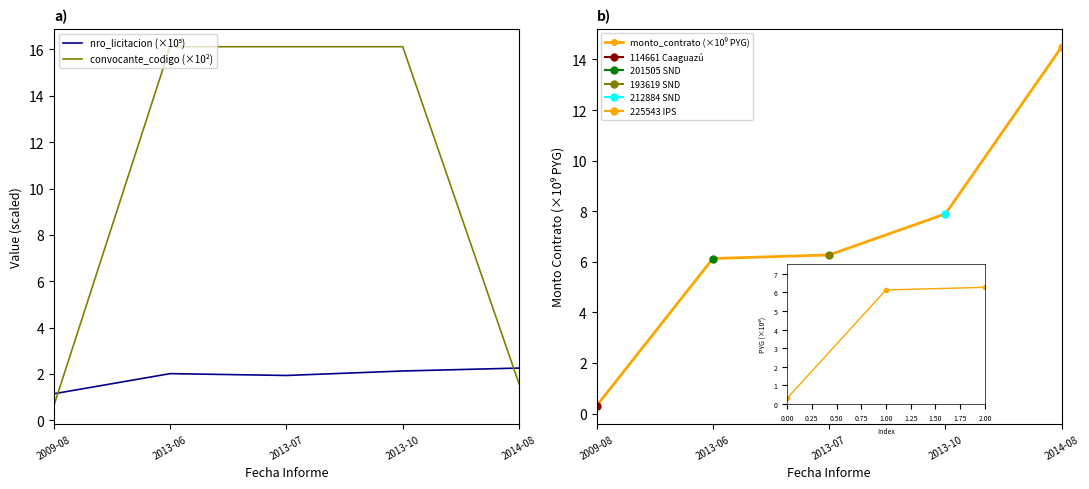

Where is convocante_codigo (×10²) nearest to the value 8?

2014-08